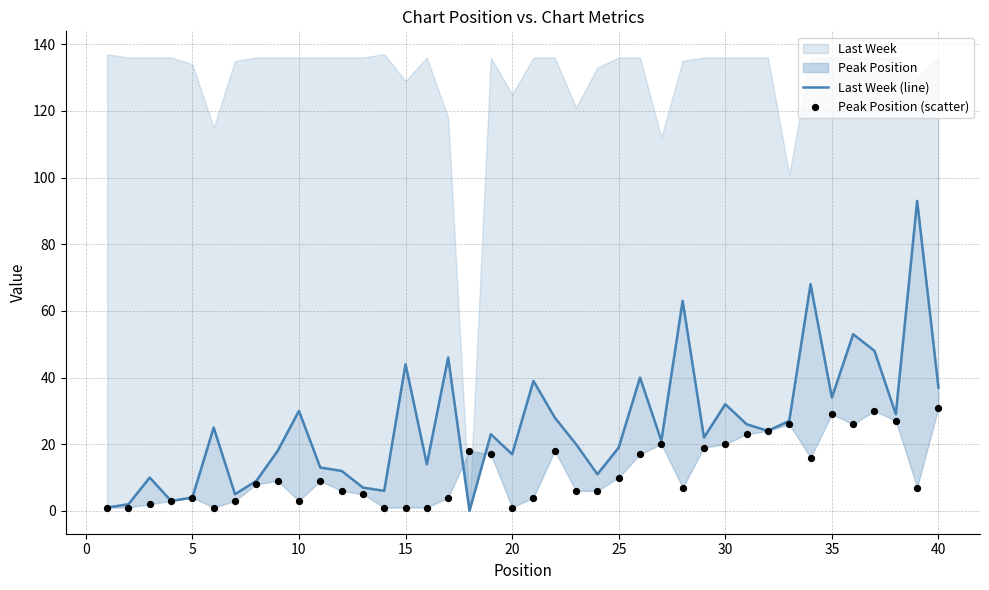

At how many categories does at least one series exceed 19?

23